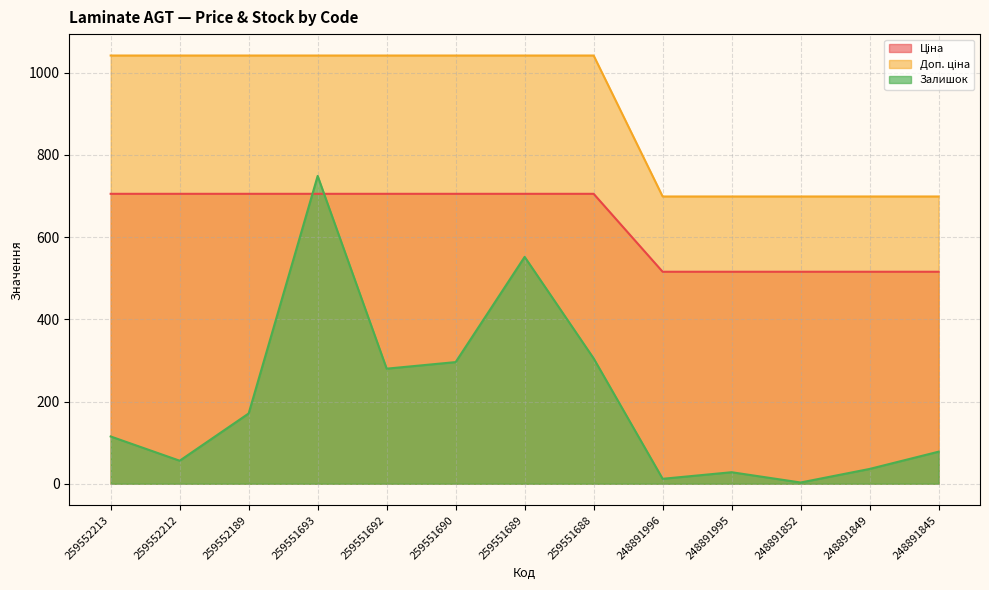

What is the maximum value for Залишок?

749.0